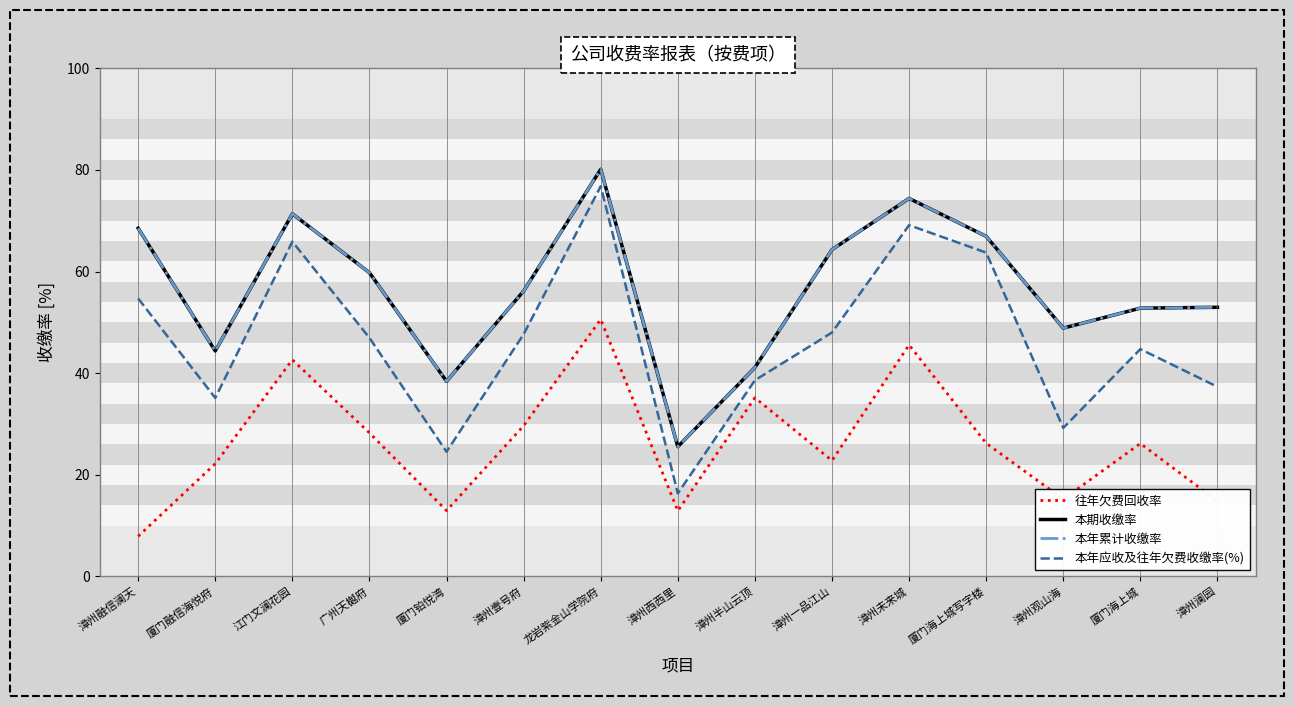

Is this an area chart (filled region under the line)?

No